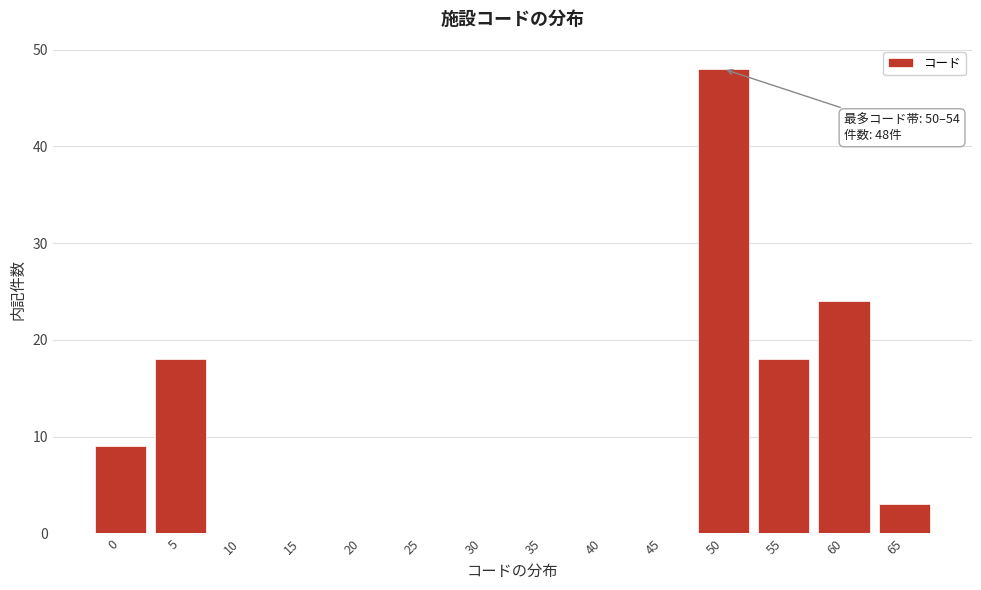

Reading right to left, transcribe all the data shown in this chart.

65=3	60=24	55=18	50=48	45=0	40=0	35=0	30=0	25=0	20=0	15=0	10=0	5=18	0=9